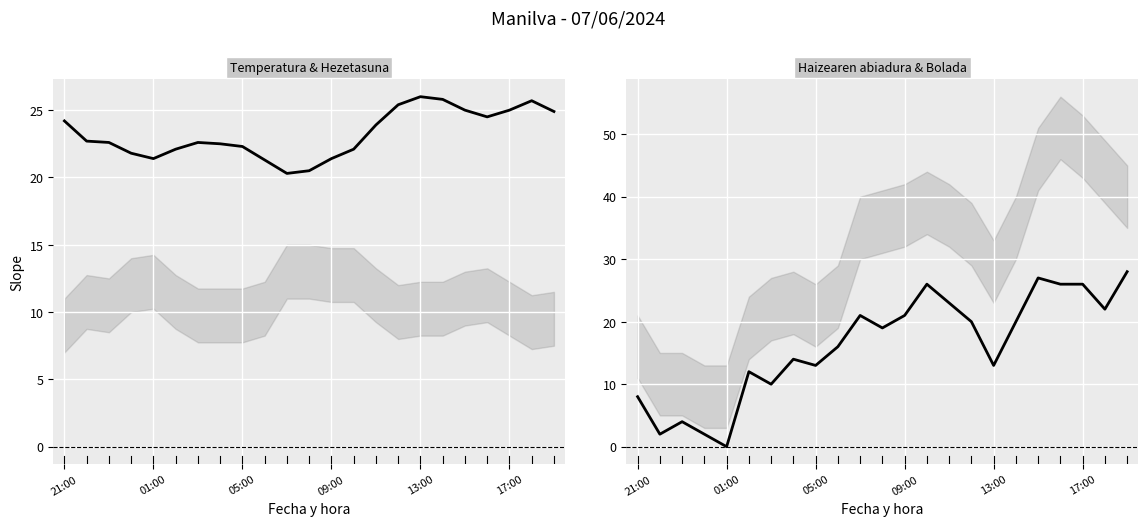

Which series has the widest spread of values?

Haizearen abiadura (km/h)